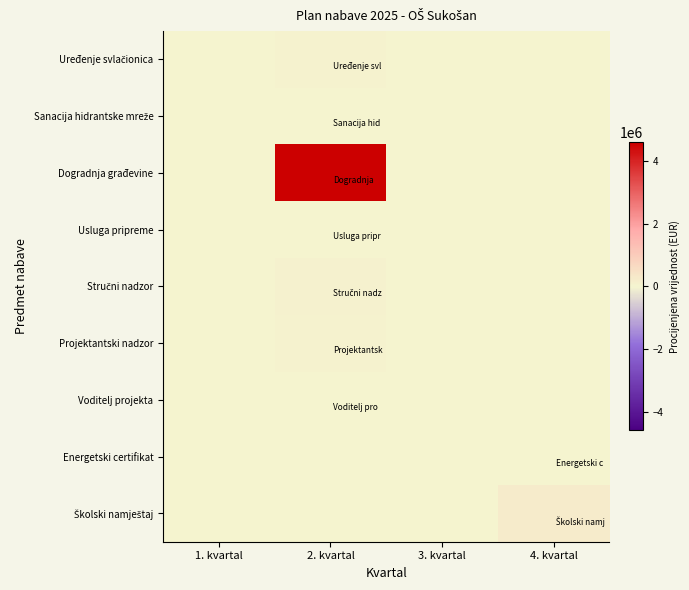

What is the greatest value displayed?

4580448.0